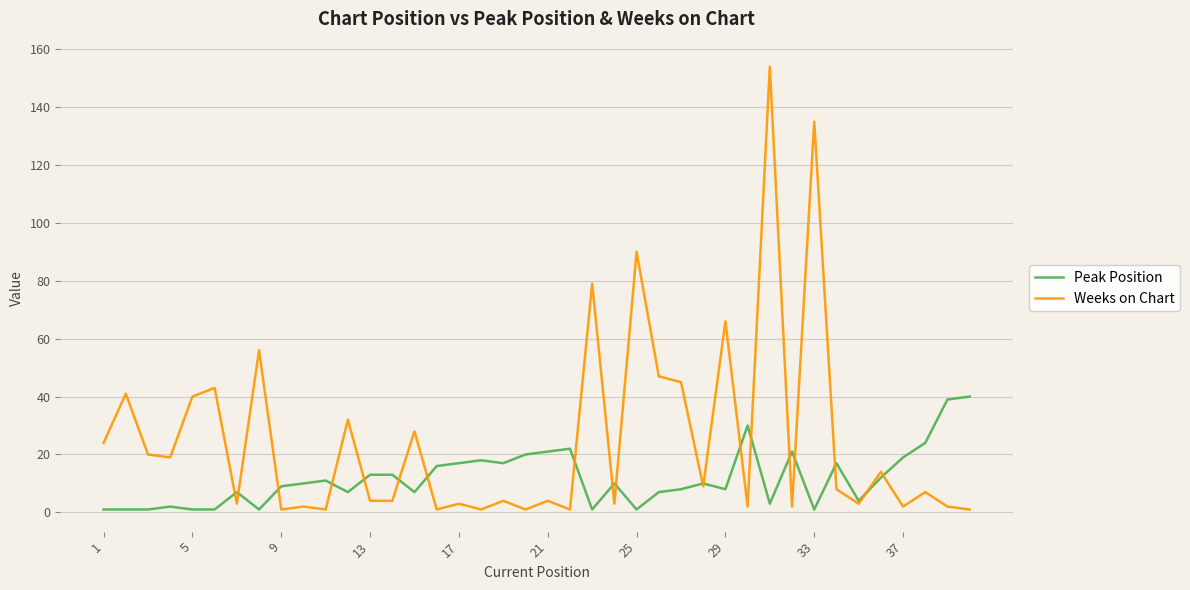

How many lines are shown in the chart?

2